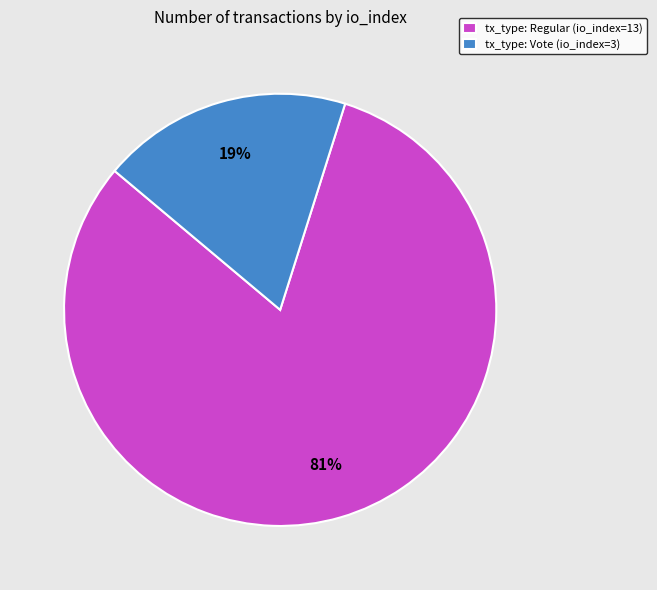

The tx_type: Vote (io_index=3) slice represents 19% of the pie. True or false?

True